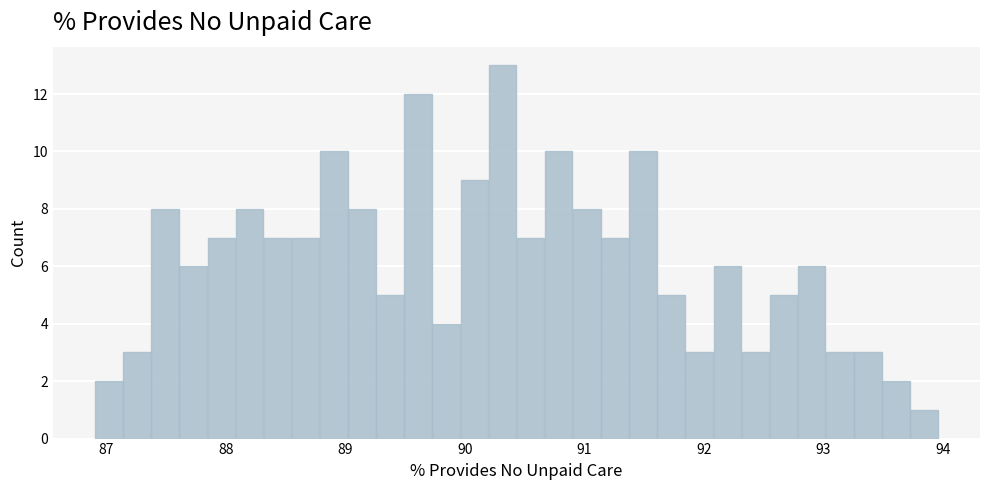

Around what value on the x-axis is the tallest bar? Give the approximate position of its centre, as read against the axis.

90.3